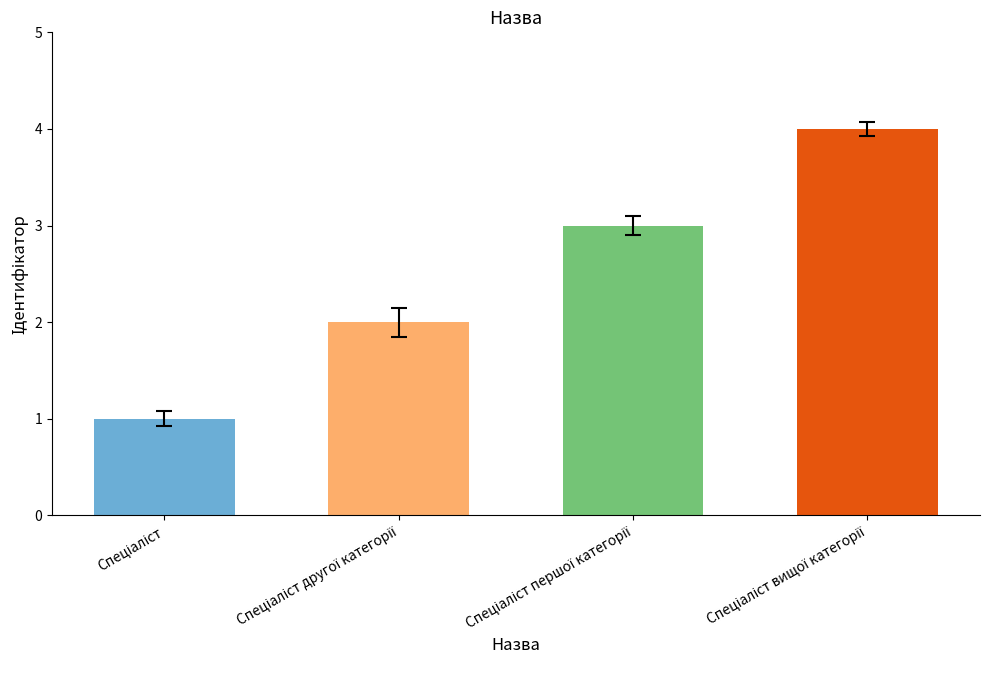

What is the sum of all values?

10